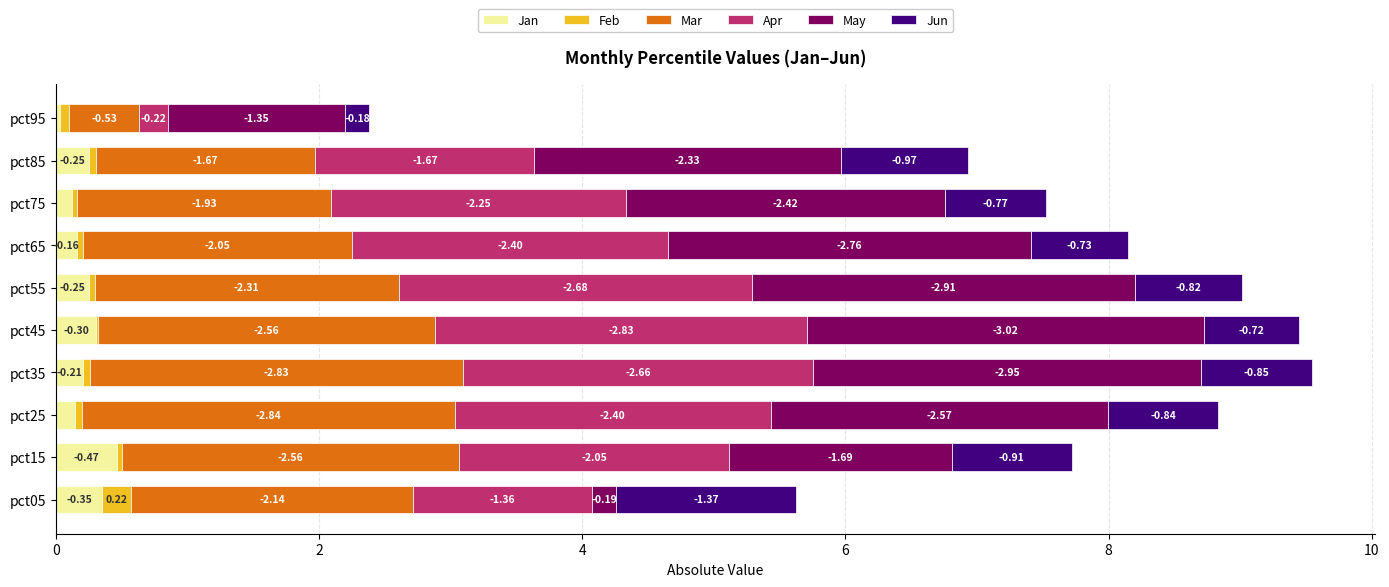

What are all the series names shown in the legend?

Jan, Feb, Mar, Apr, May, Jun